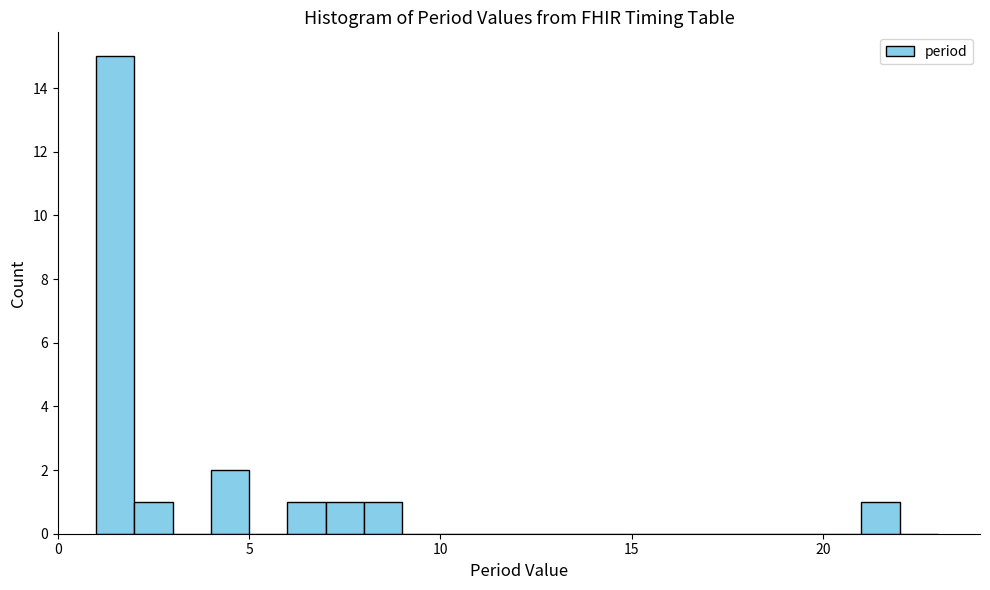

Around what value on the x-axis is the tallest bar? Give the approximate position of its centre, as read against the axis.

1.5